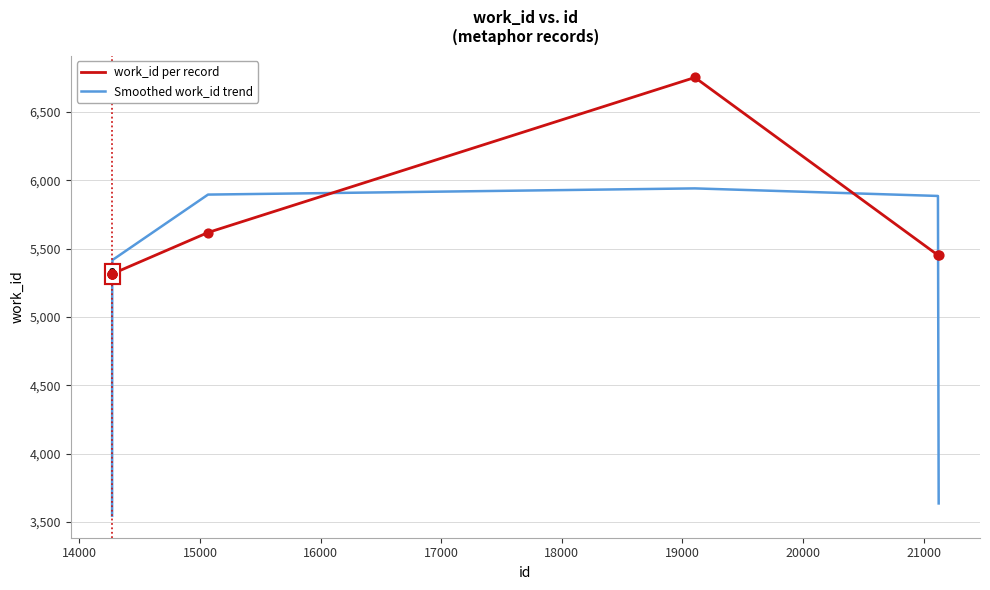

Which series has the widest spread of values?

Smoothed work_id trend